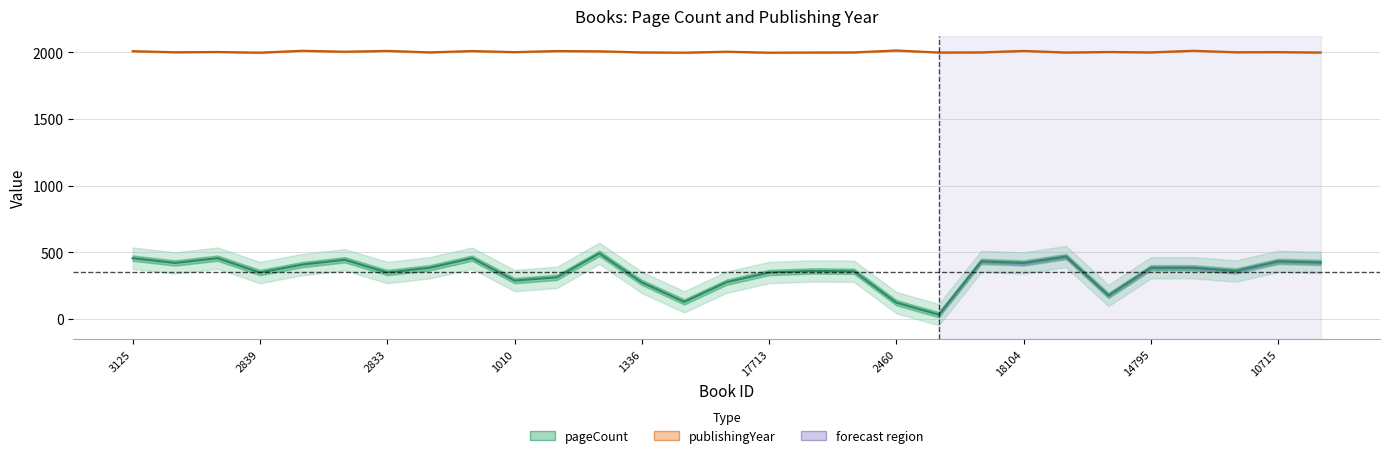

Does the chart display data point markers on the line(s)?

No